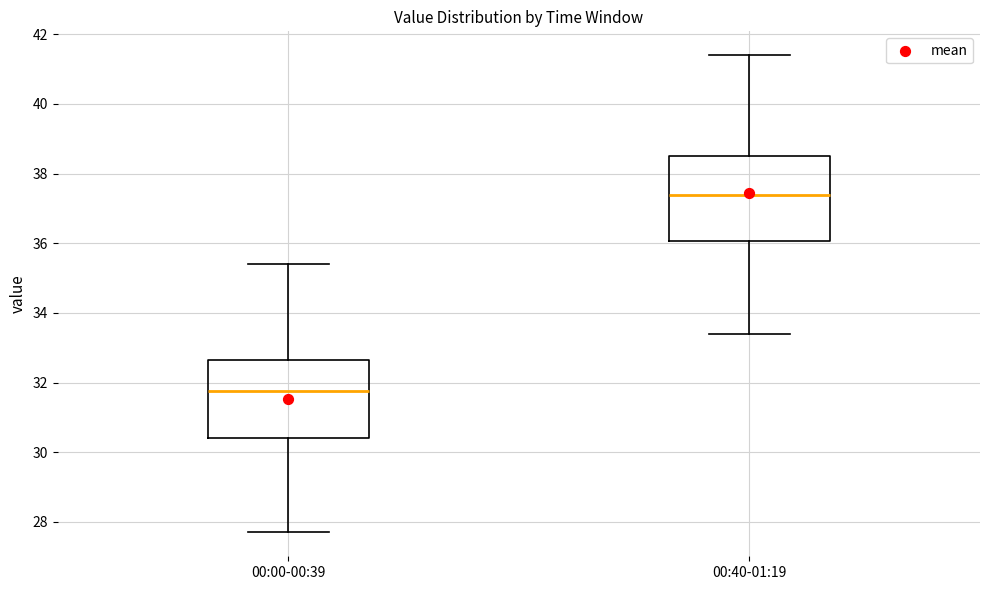

Which box has the lowest median line?

00:00-00:39